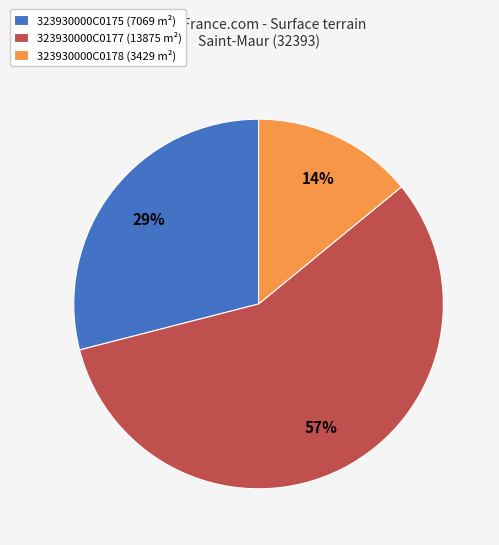

Is it true that 323930000C0175 is 42% of the pie?

False